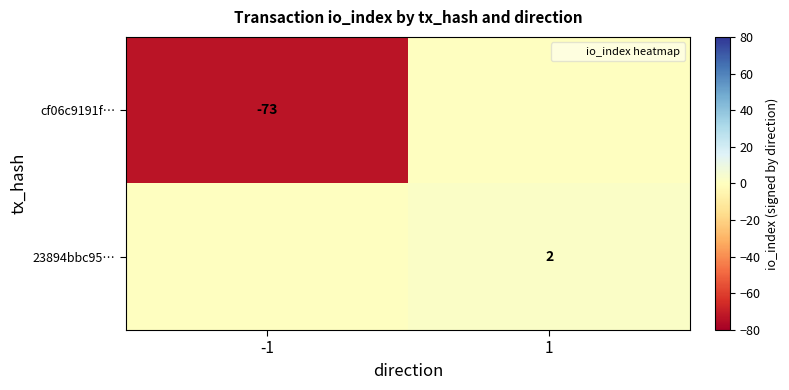

Which has a higher value, -1 or 1?

1